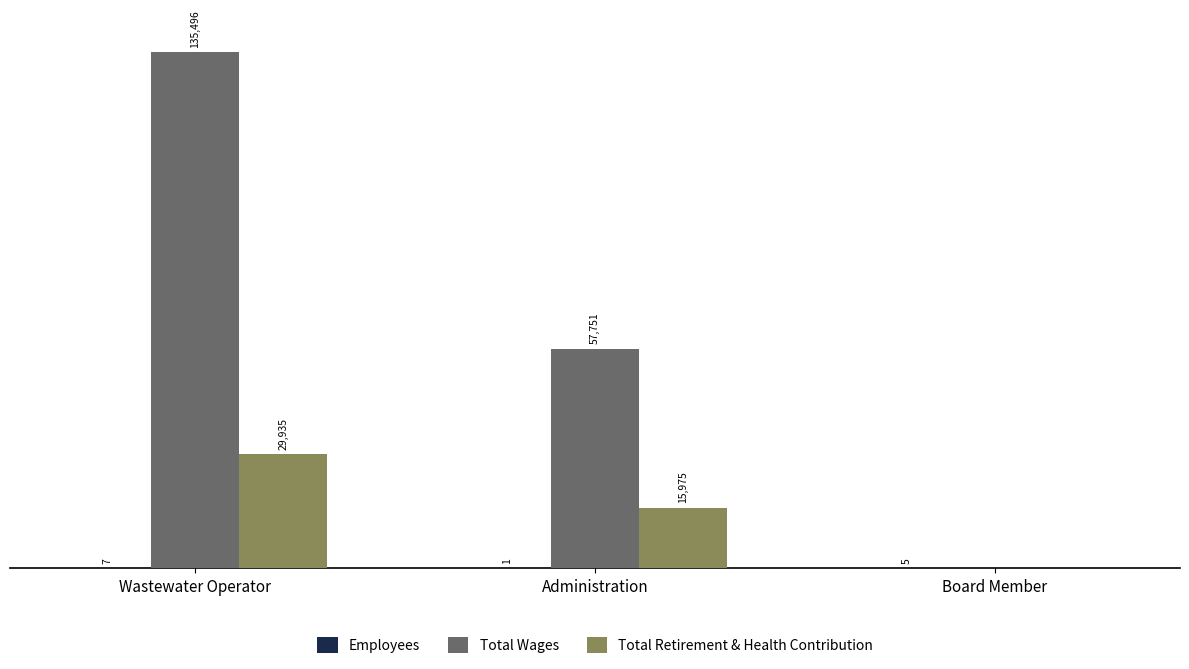

Which series has the largest total across all categories?

Total Wages